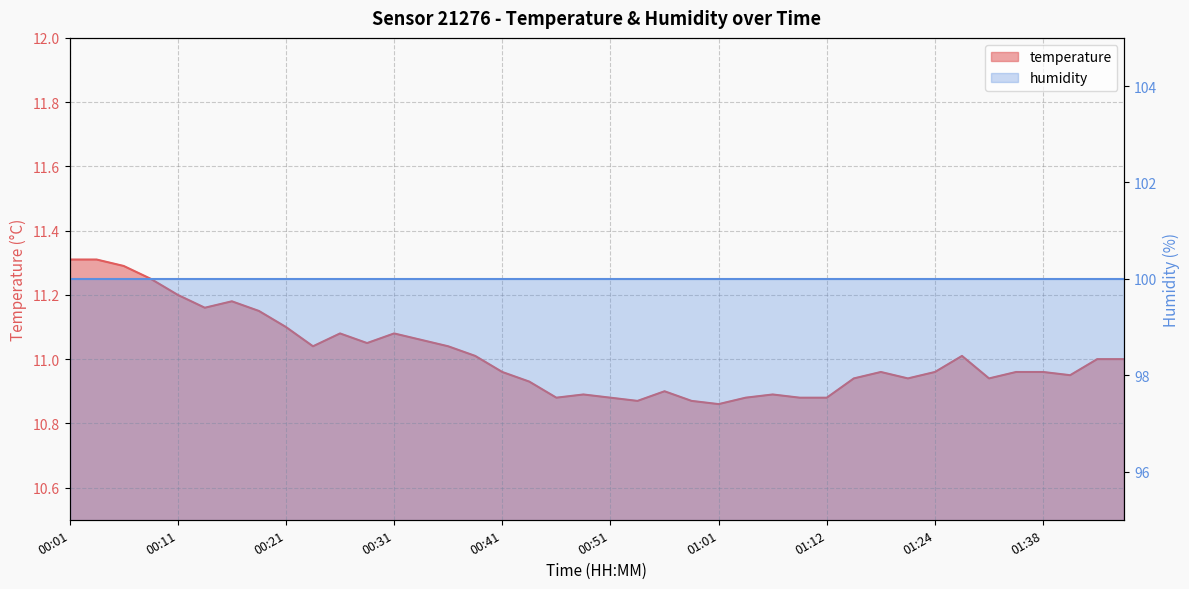

True or false: the data shows 16.1 at 01:24.

False